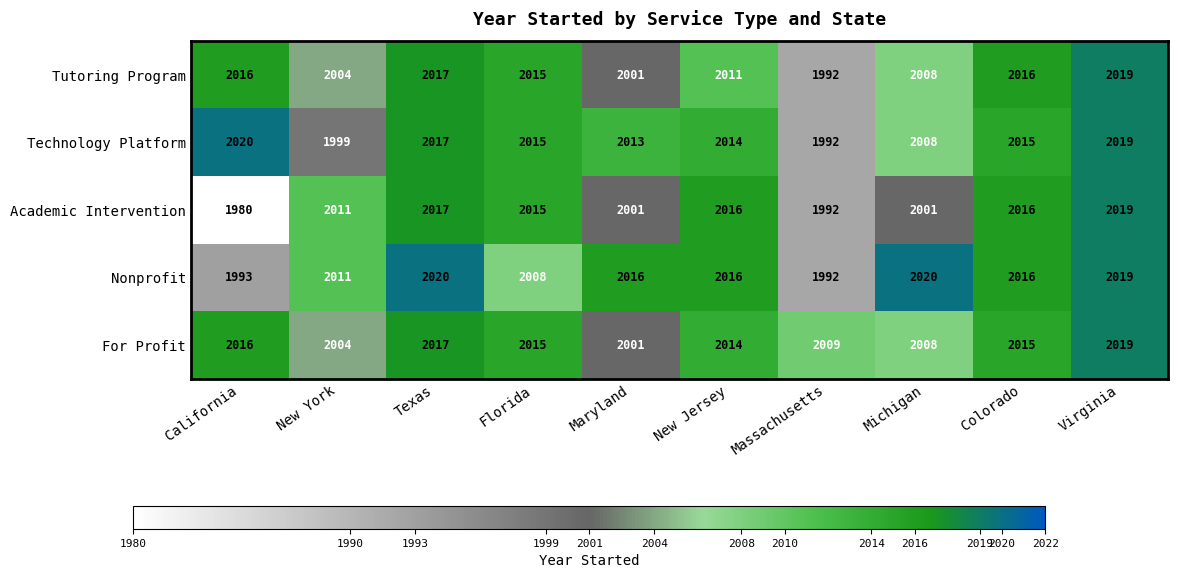

At which label is Technology Platform closest to 2006?

Michigan